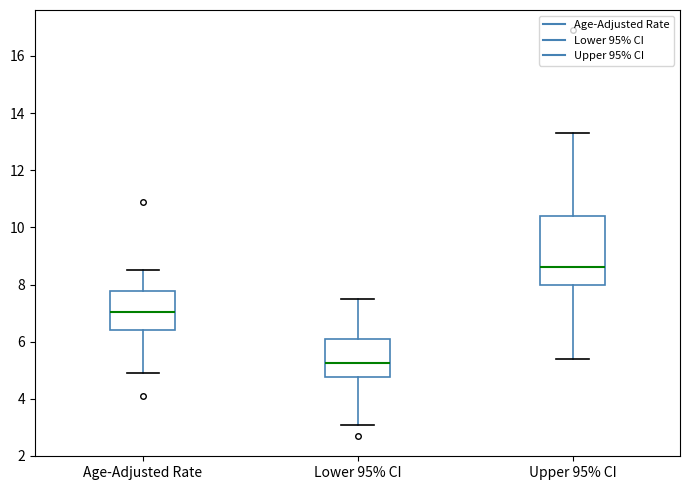

Where does the median line of the box for Upper 95% CI sit on the y-axis? The values are not printed on the chart, so give them approximately, as read against the axis.

8.6